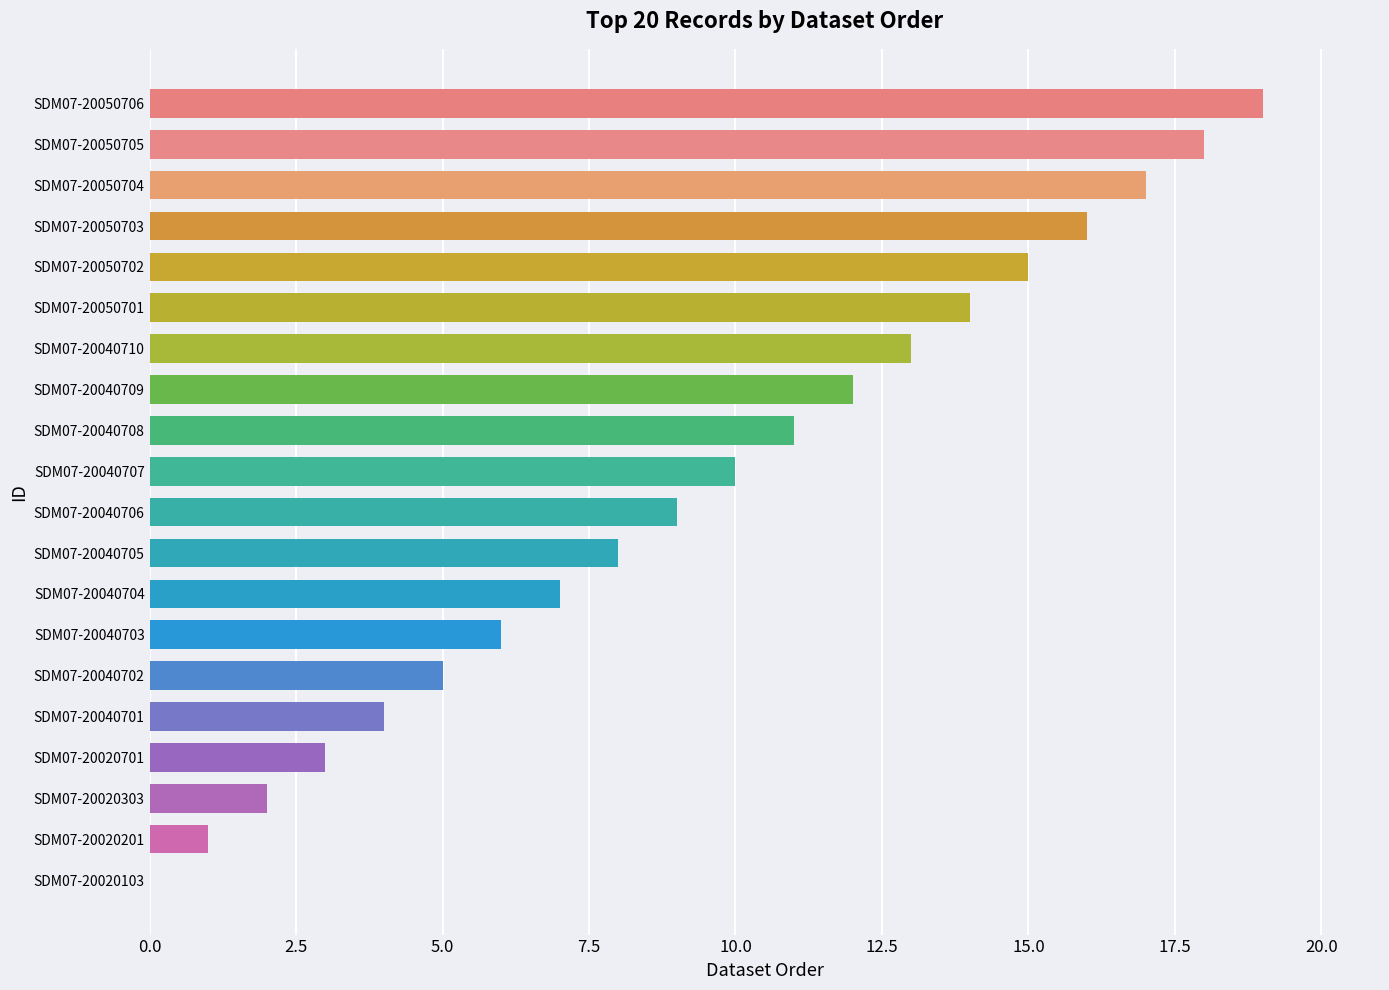

How many values are above zero?

19